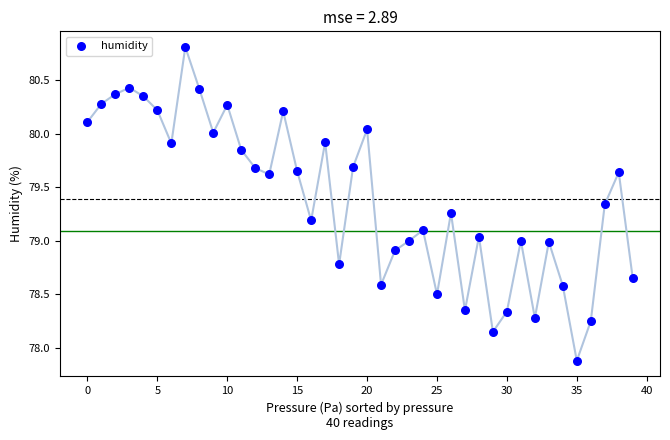

What is the range of Y values (max minus min)?

2.9